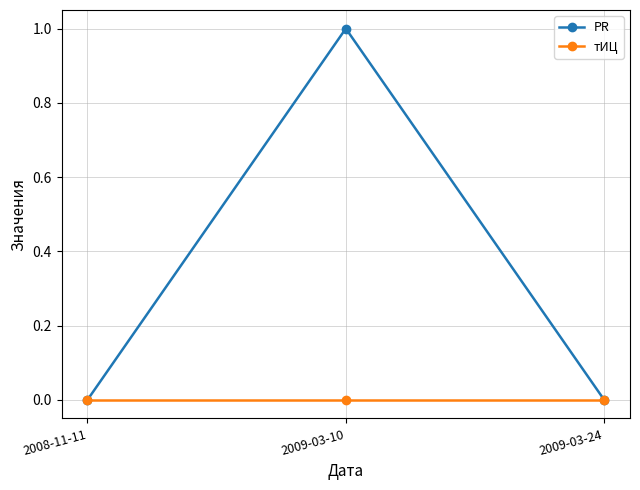

How many distinct data groups are displayed?

2